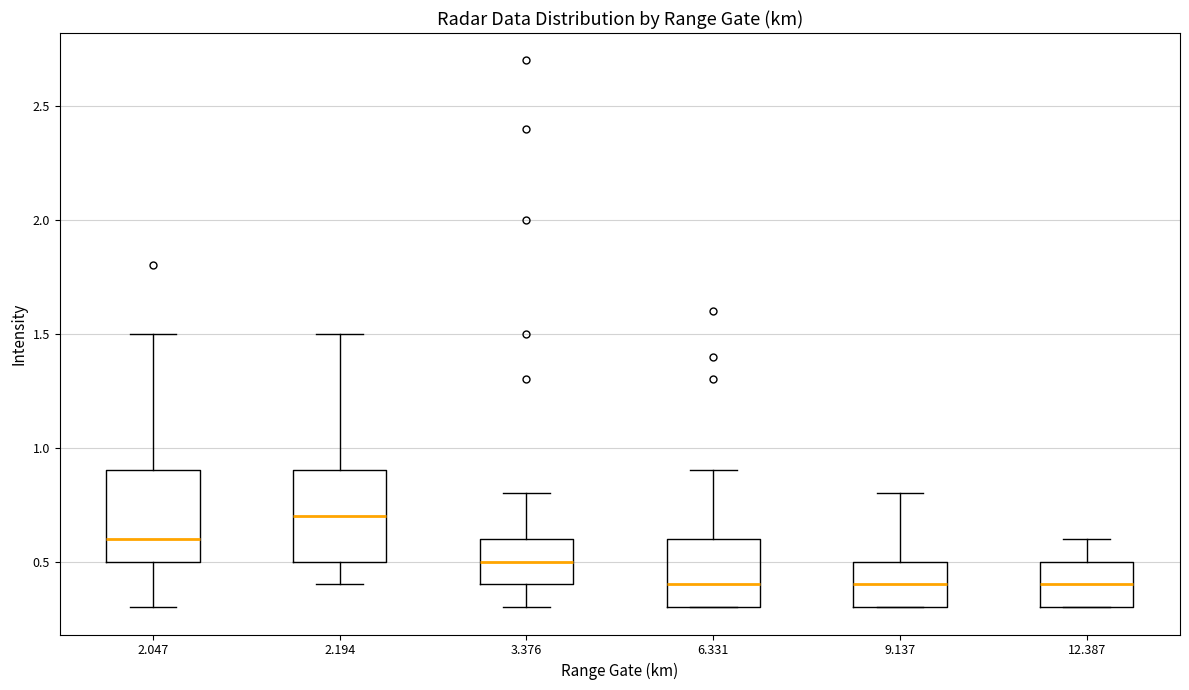

Reading left to right, transcribe this box plot: for each box, give where its median line is, the range the box spans, and where its two whiskers end, as read against the y-axis. The values are not printed on the chart, so give them approximately, as read against the axis.

2.047: median 0.6, box 0.5 to 0.9, whiskers 0.3 to 1.5
2.194: median 0.7, box 0.5 to 0.9, whiskers 0.4 to 1.5
3.376: median 0.5, box 0.4 to 0.6, whiskers 0.3 to 0.8
6.331: median 0.4, box 0.3 to 0.6, whiskers 0.3 to 0.9
9.137: median 0.4, box 0.3 to 0.5, whiskers 0.3 to 0.8
12.387: median 0.4, box 0.3 to 0.5, whiskers 0.3 to 0.6